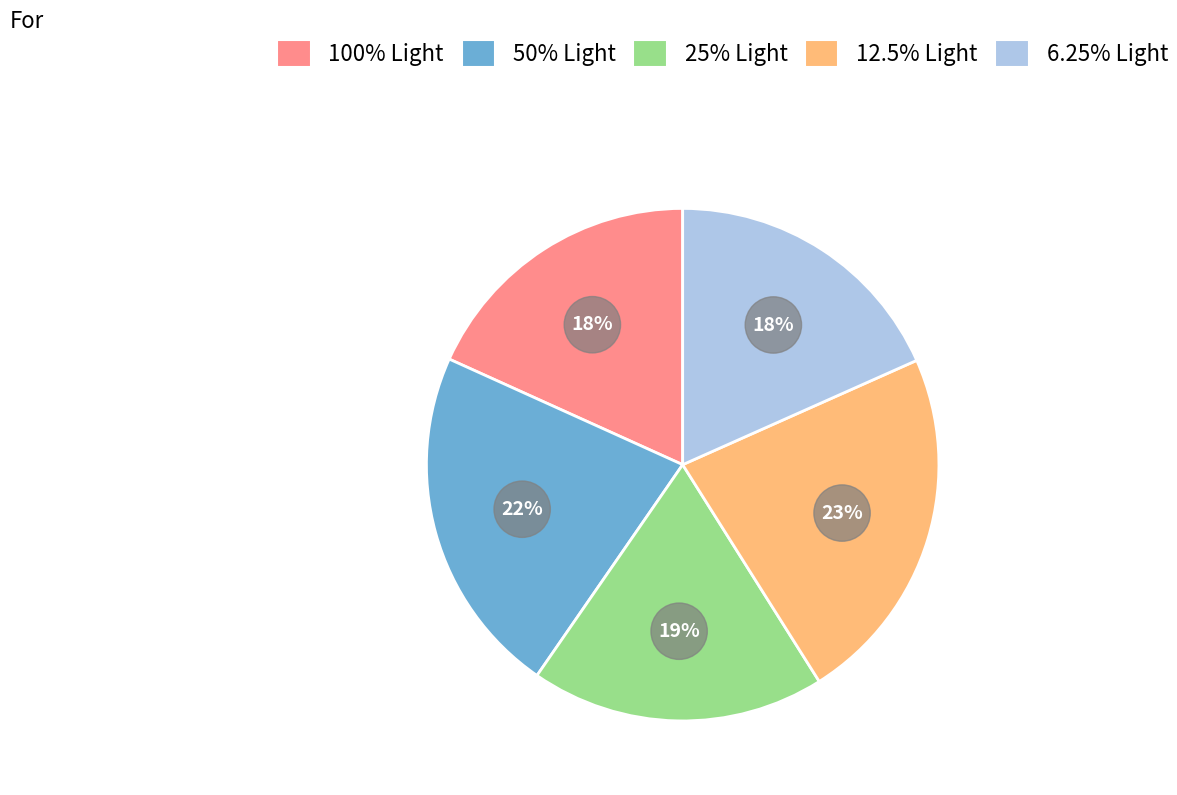

Rank the categories by value from lowest to highest.

100% Light, 6.25% Light, 25% Light, 50% Light, 12.5% Light